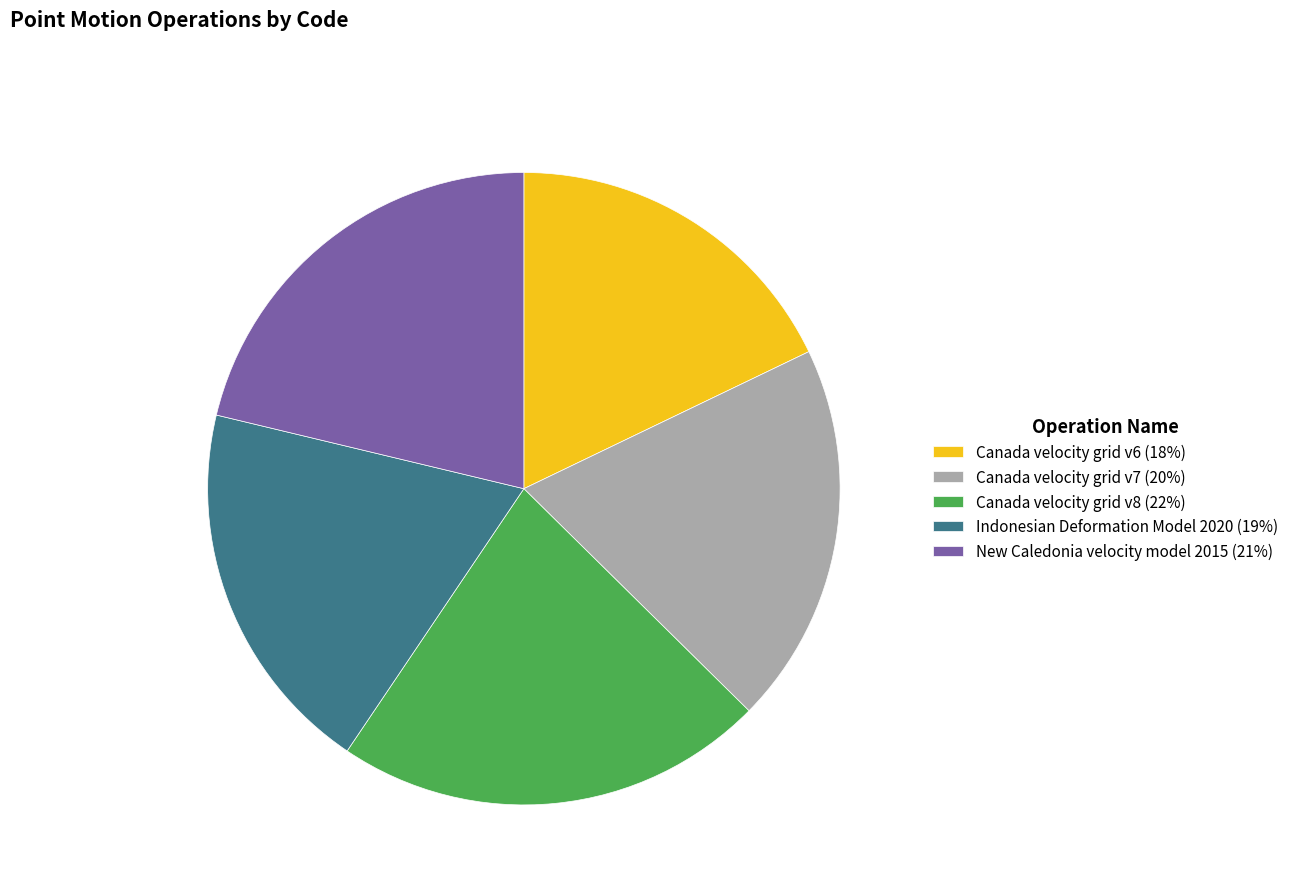

Which has a higher value, Canada velocity grid v7 (20%) or New Caledonia velocity model 2015 (21%)?

New Caledonia velocity model 2015 (21%)